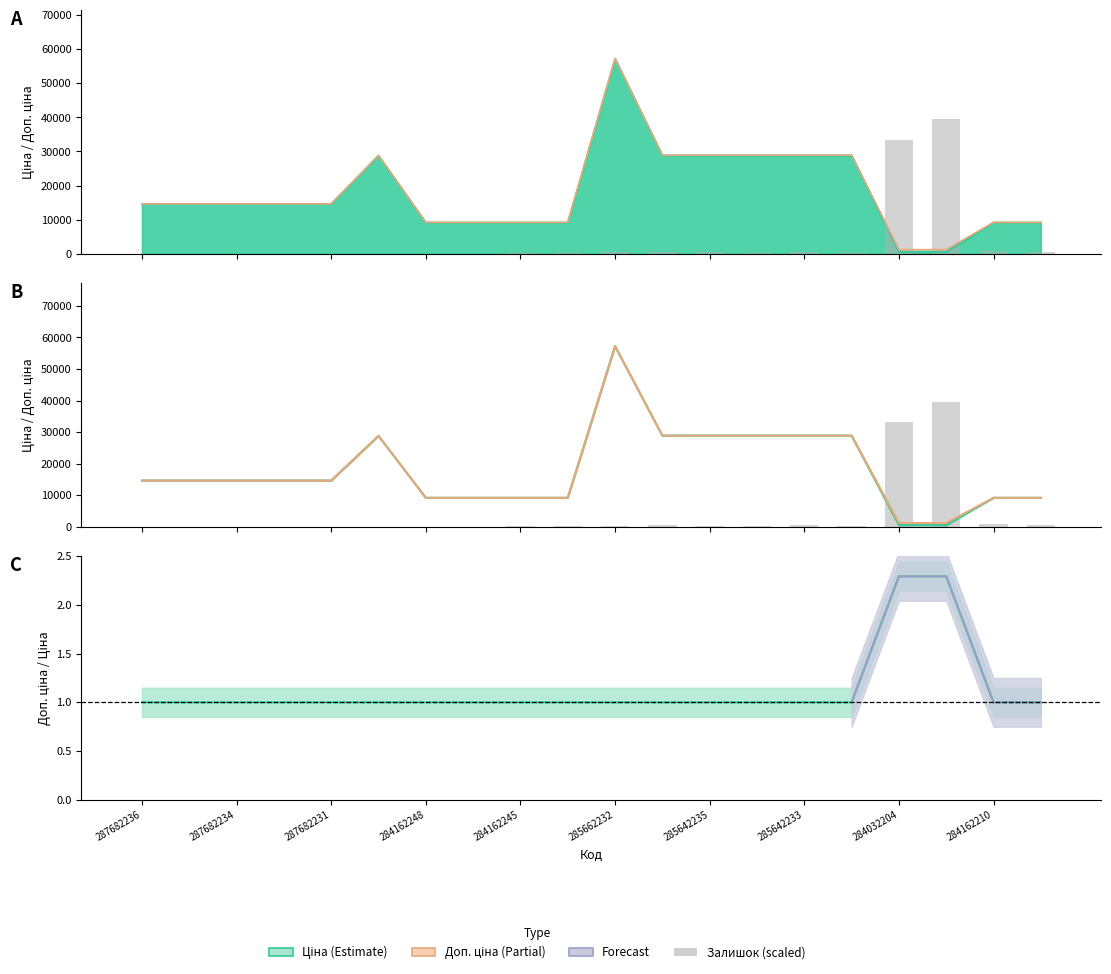

Which series has the largest range (max minus min)?

Ціна